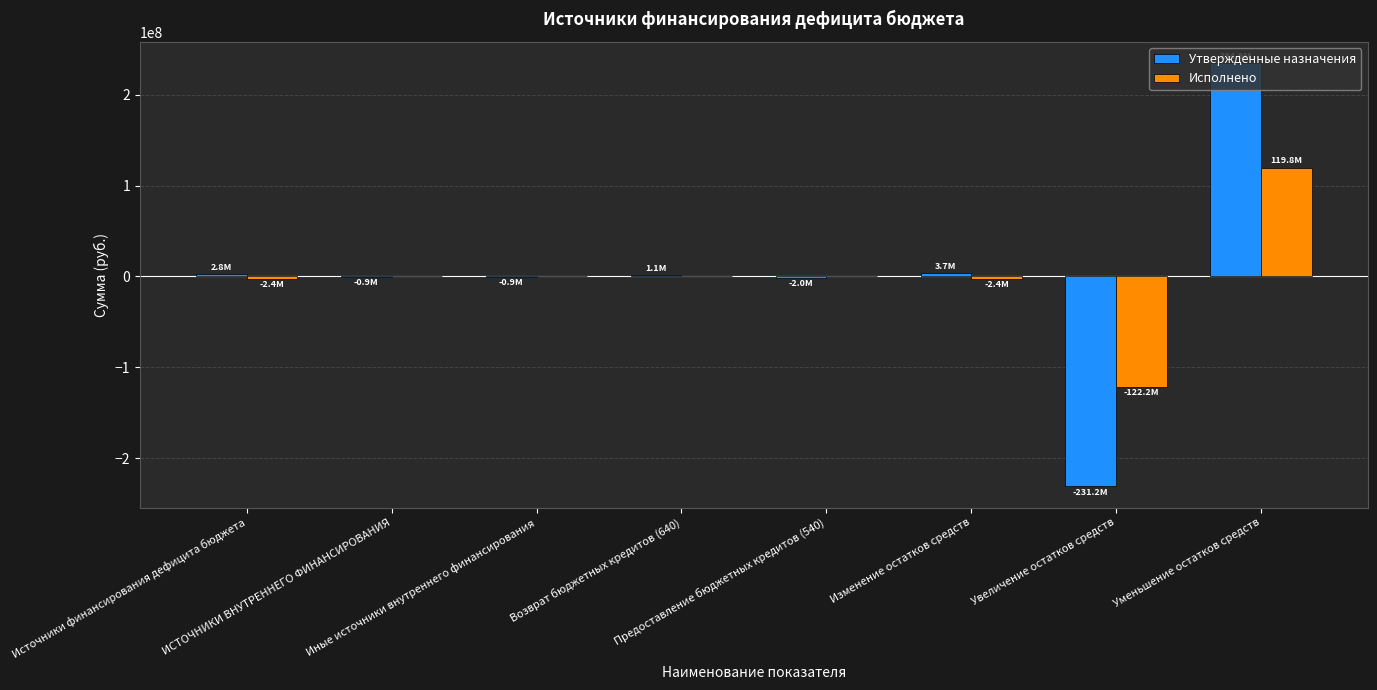

What is the sum of all Утвержденные назначения values?

7460058.0